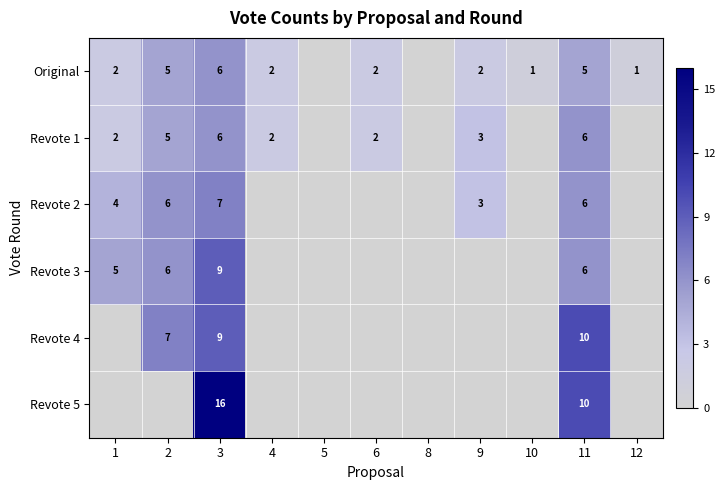

What is the greatest value displayed?

16